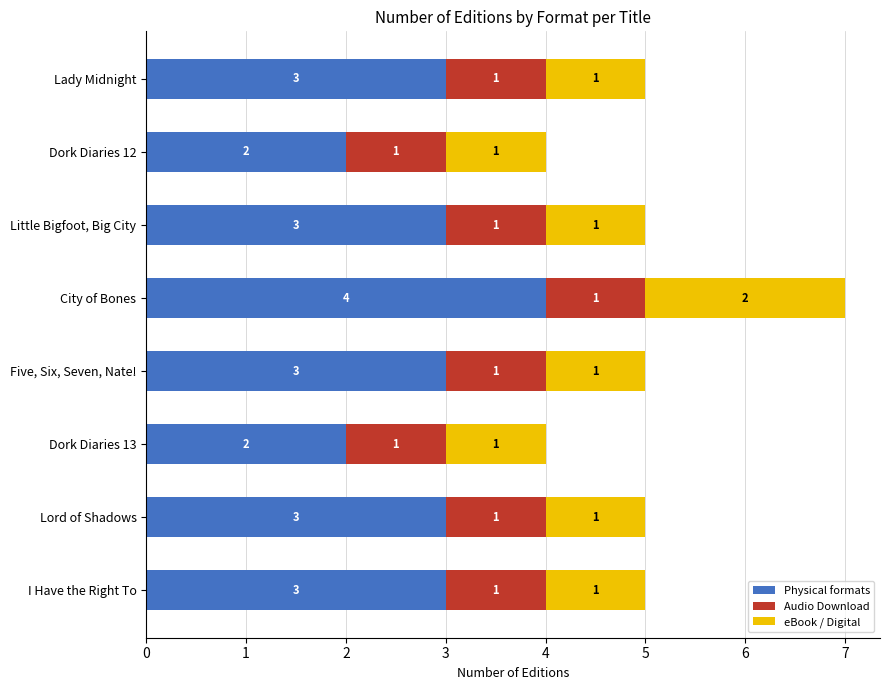

The Physical formats series shows 4 at Lord of Shadows. True or false?

False